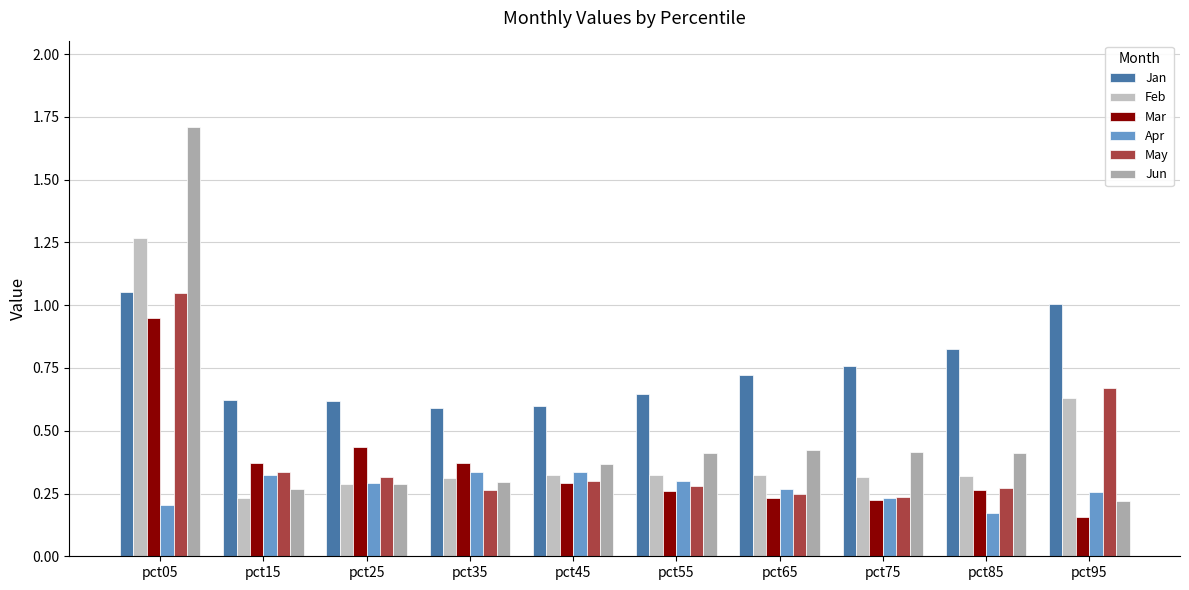

What is the greatest value displayed?

1.7